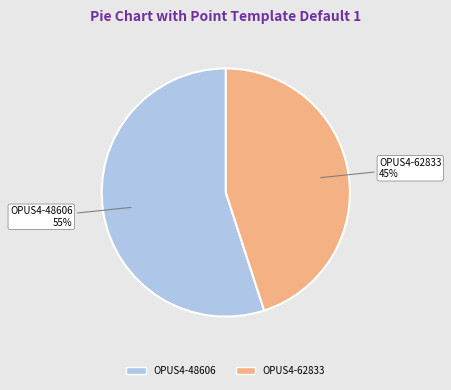

Which slice is the smallest?

OPUS4-62833